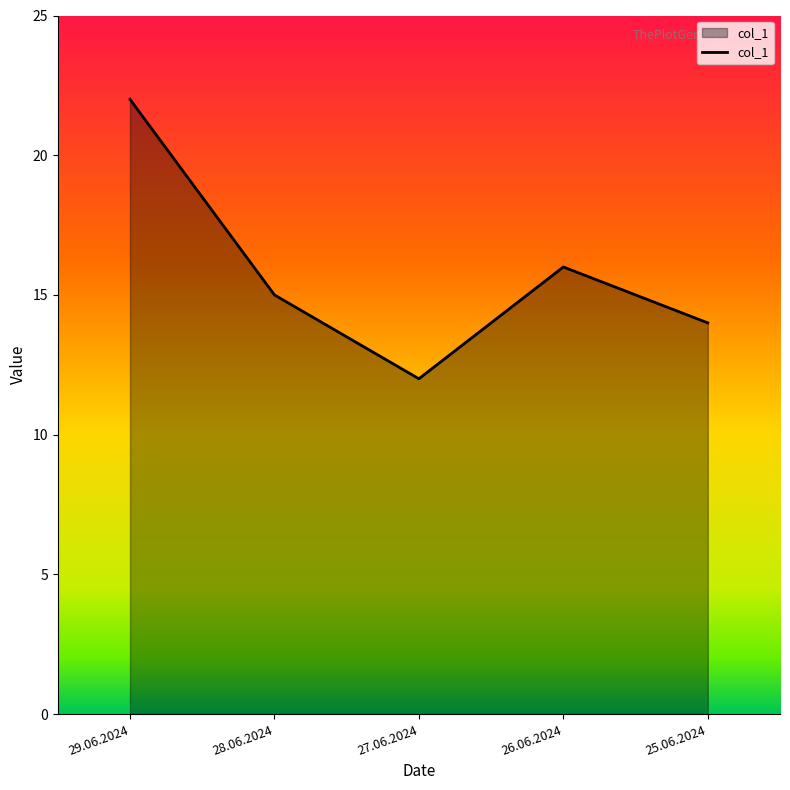

Rank the categories by value from lowest to highest.

27.06.2024, 25.06.2024, 28.06.2024, 26.06.2024, 29.06.2024